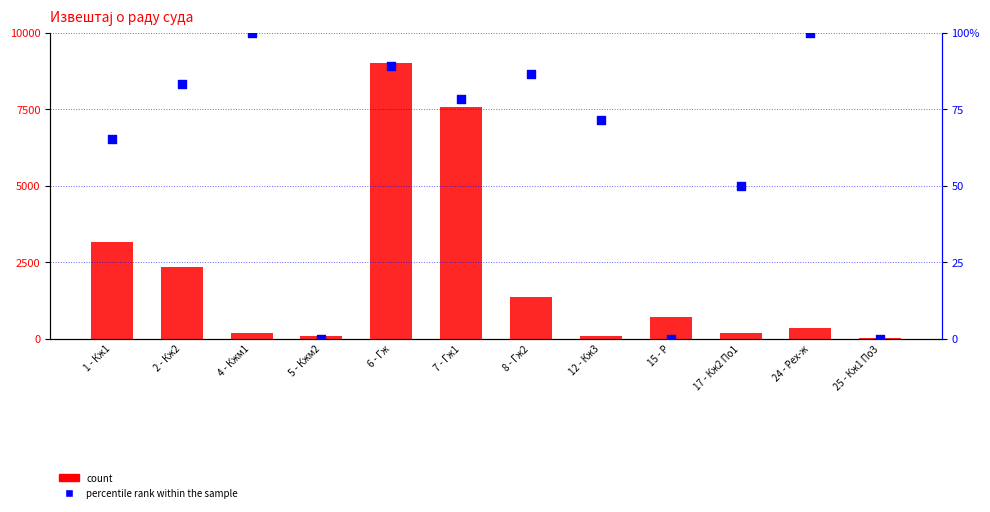

Which series has the widest spread of Y values?

count